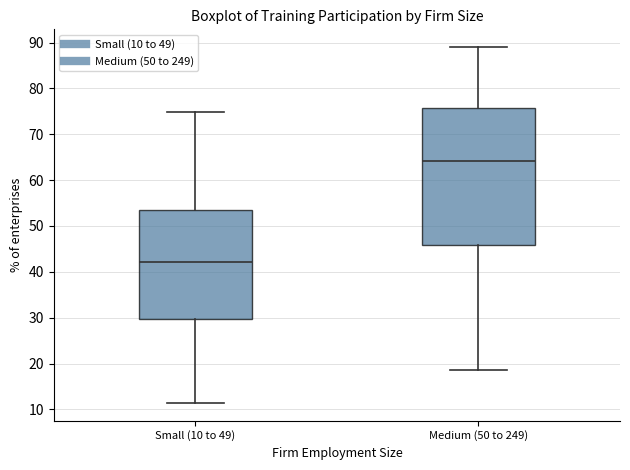

Which box is the tallest, from its lower edge to its upper edge?

Medium (50 to 249)